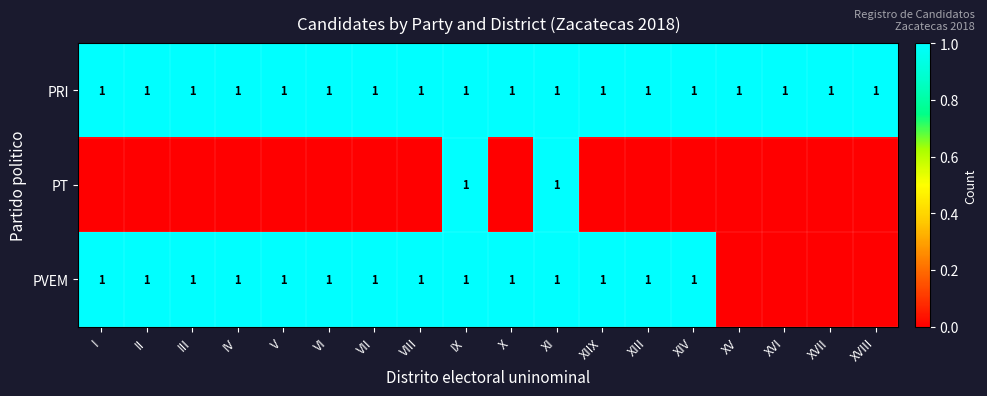

The value of PVEM at II is 2. True or false?

False